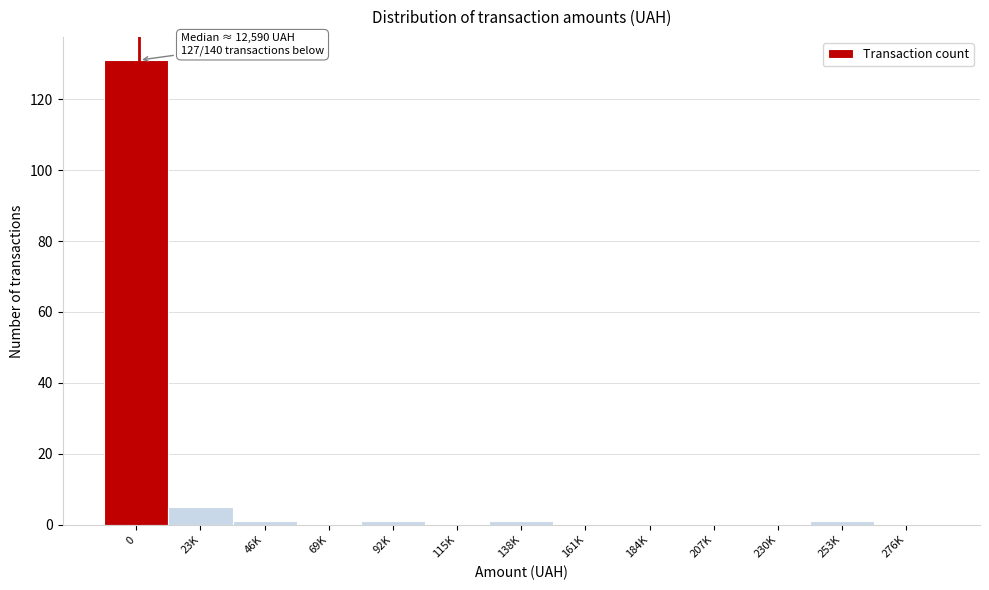

Reading left to right, extract all data points from this chart.

0=131	23K=5	46K=1	69K=0	92K=1	115K=0	138K=1	161K=0	184K=0	207K=0	230K=0	253K=1	276K=0